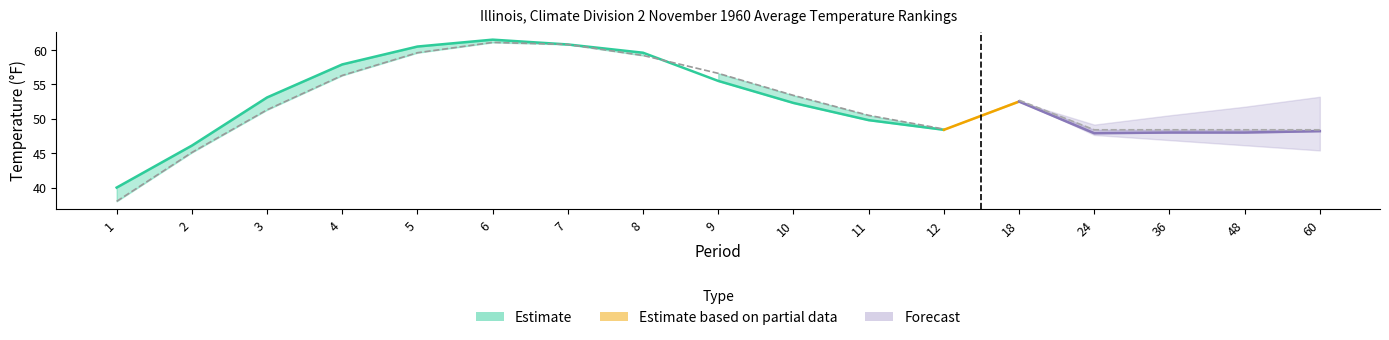

How many lines are shown in the chart?

3